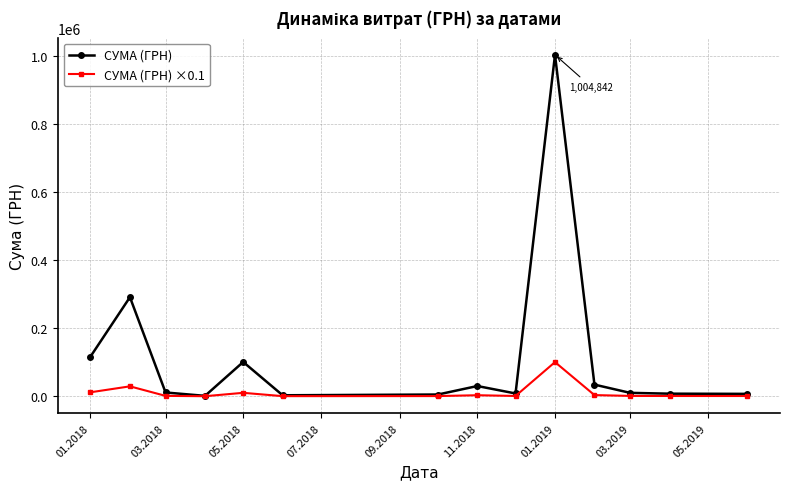

What are all the series names shown in the legend?

СУМА (ГРН), СУМА (ГРН) ×0.1